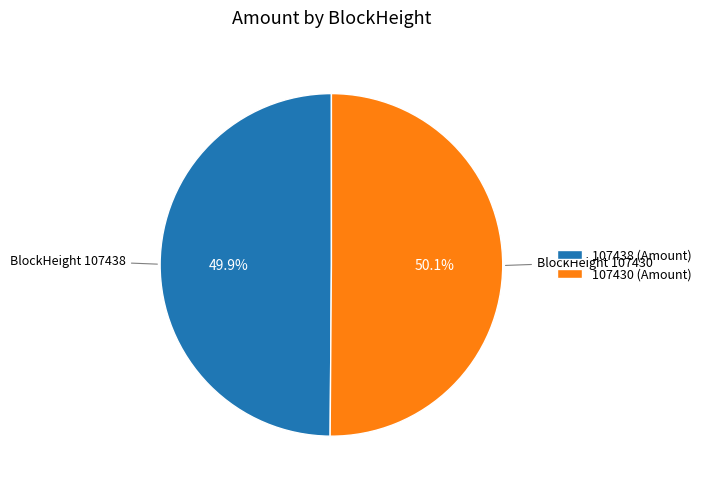

Is there a majority slice in this chart?

Yes